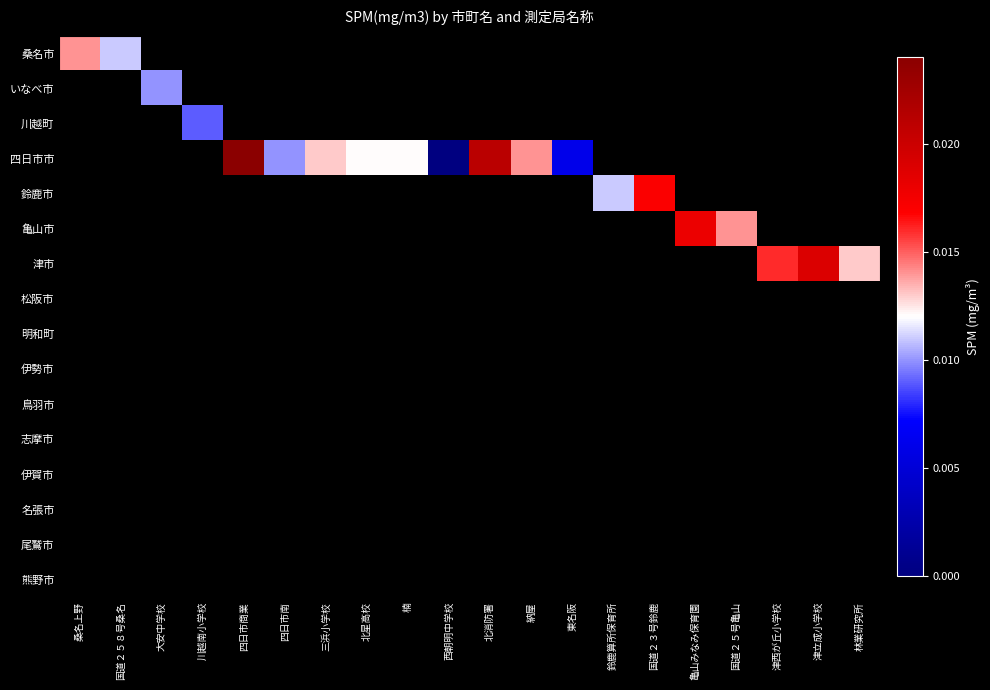

Which category has the lowest value in the 桑名市 series?

国道２５８号桑名